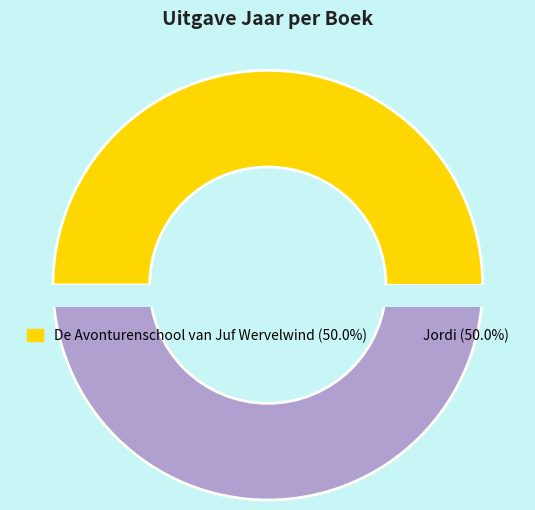

Which slice represents more than half of the pie?

De Avonturenschool van Juf Wervelwind